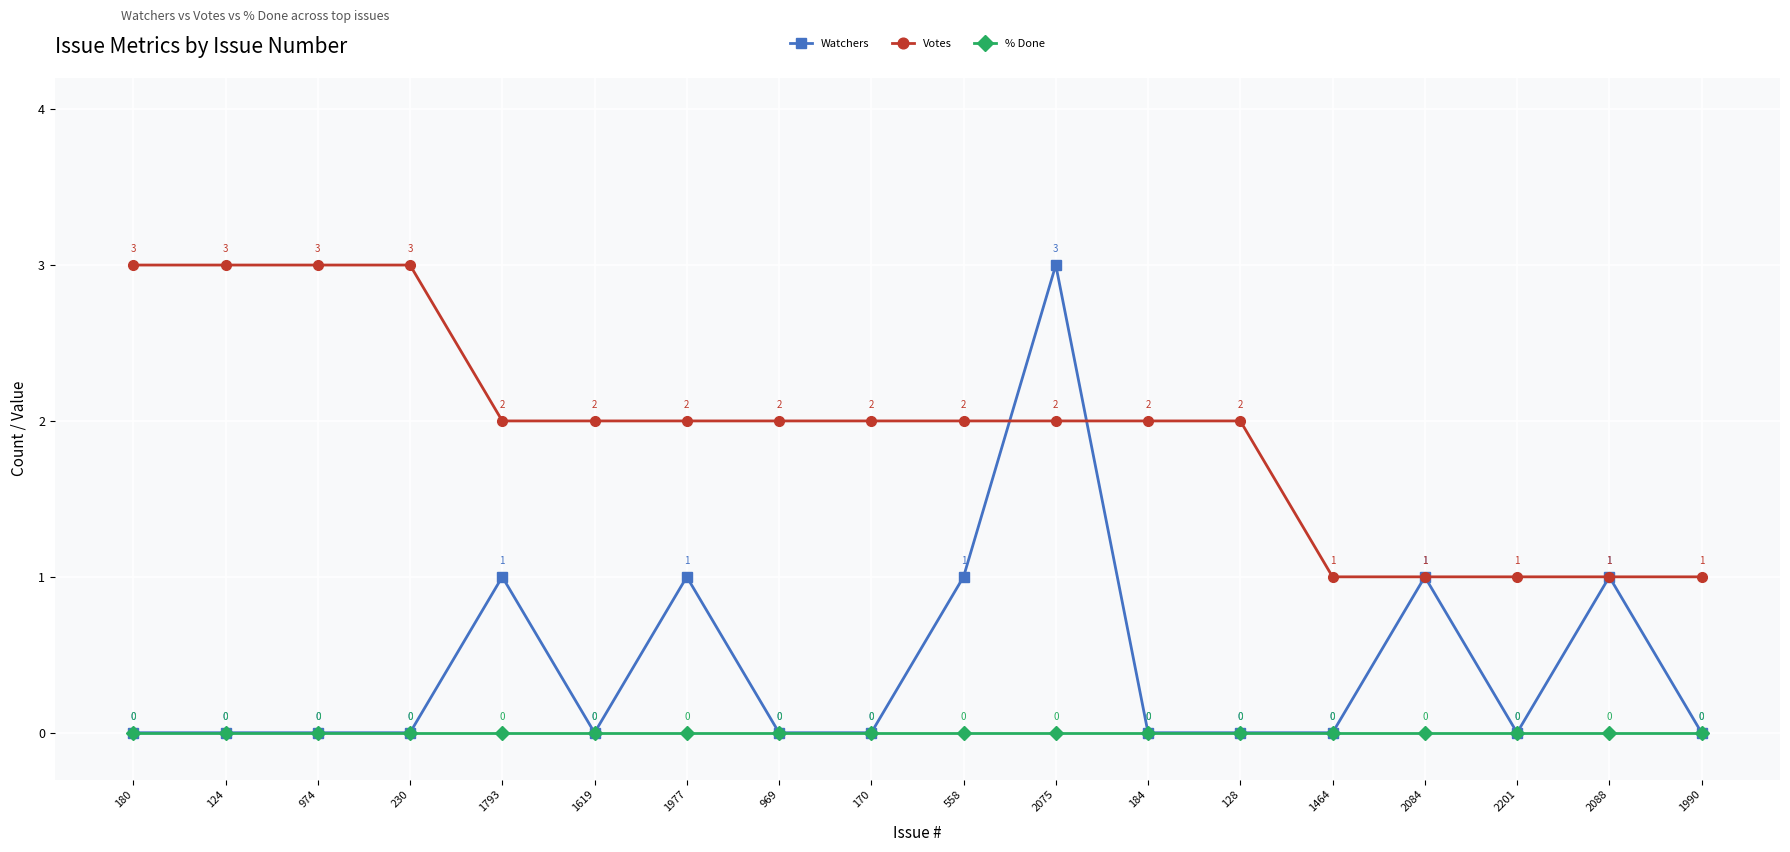

Is it true that Votes equals 2 at 2075?

True